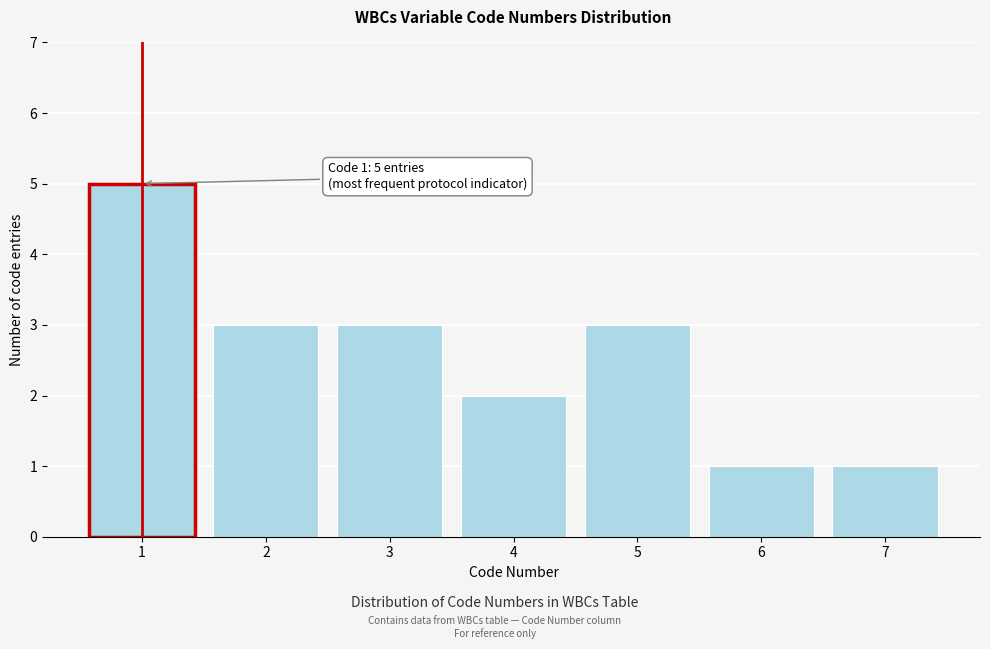

Reading left to right, what are all the values shown in this chart?

1=5	2=3	3=3	4=2	5=3	6=1	7=1